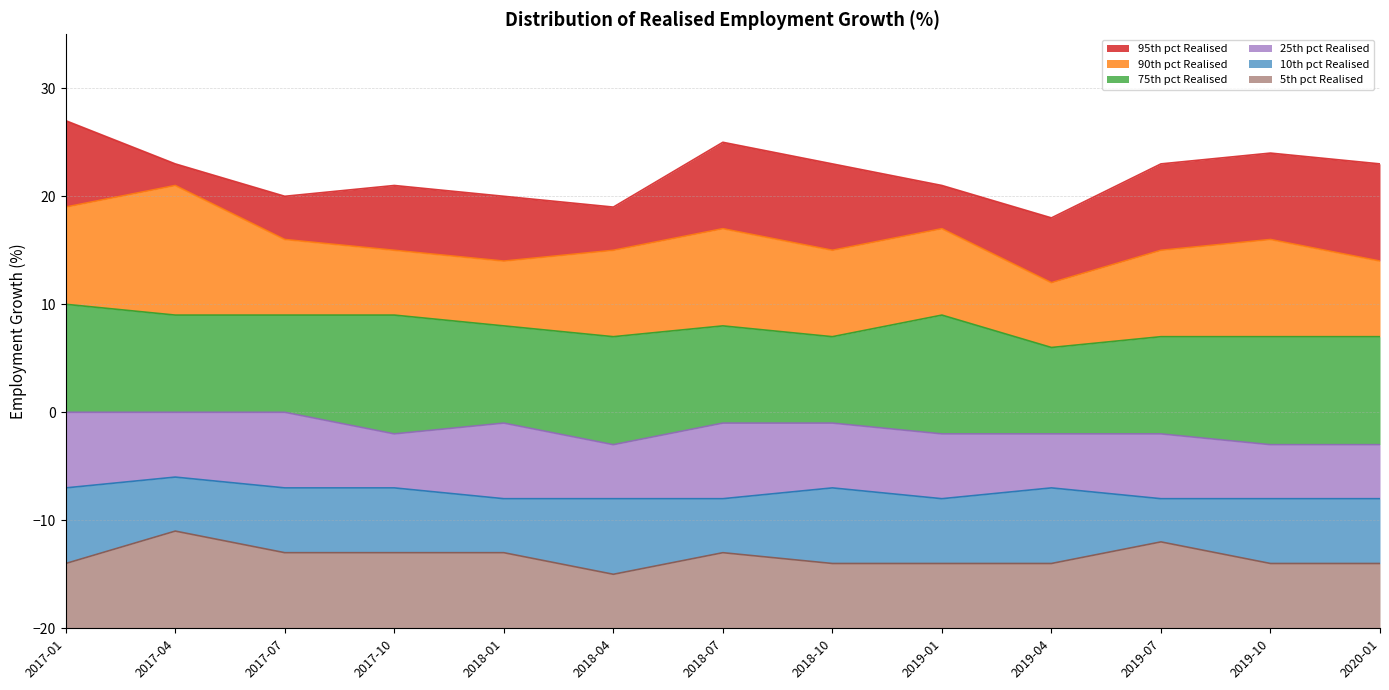

In 10th pct Realised, how many points are lower than both neighbors (excluding endpoints)?

1